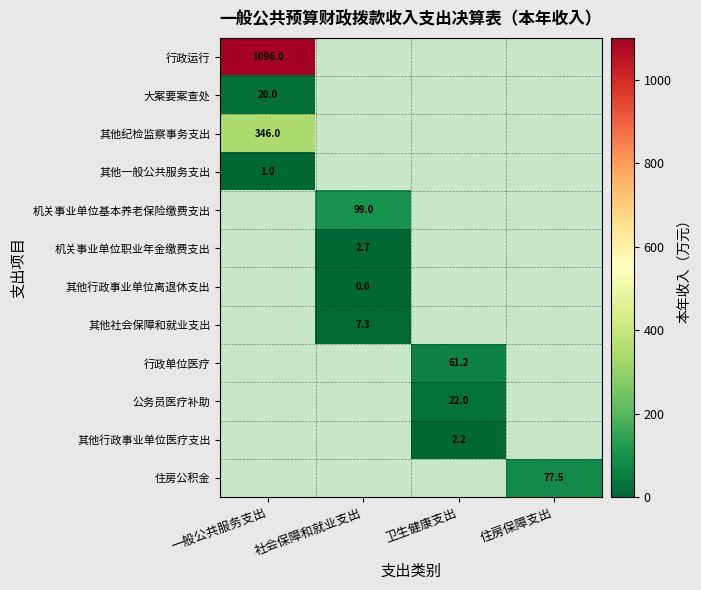

Which label corresponds to the largest value in the chart?

一般公共服务支出